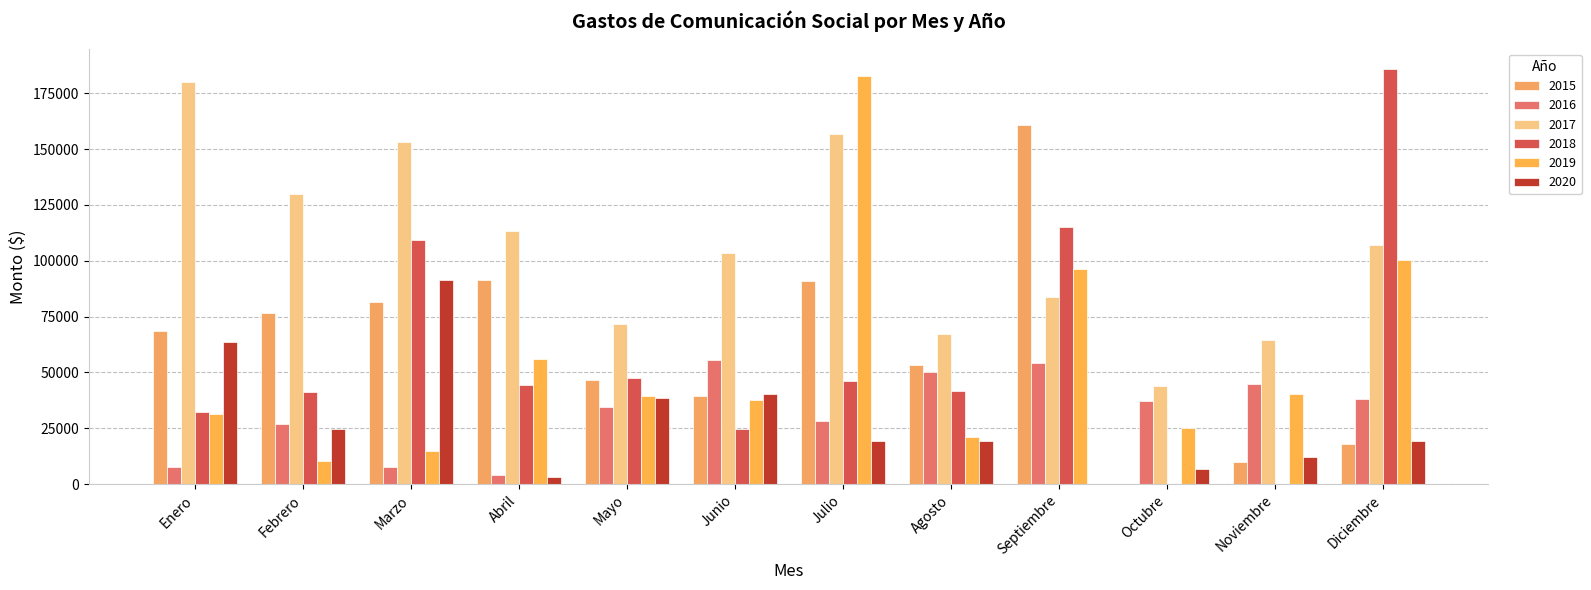

Reading left to right, extract all data points from this chart.

2015: Enero=68428.2	Febrero=76442.4	Marzo=81664.0	Abril=91159.0	Mayo=46672.0	Junio=39440.0	Julio=90748.0	Agosto=53194.0	Septiembre=160855.4	Octubre=0.0	Noviembre=9700.0	Diciembre=17846.6
2016: Enero=7850.5	Febrero=26857.0	Marzo=7850.5	Abril=4234.0	Mayo=34409.7	Junio=55715.4	Julio=28170.8	Agosto=50071.4	Septiembre=54152.8	Octubre=37160.6	Noviembre=44634.8	Diciembre=37920.8
2017: Enero=180076.2	Febrero=129658.9	Marzo=153366.2	Abril=113471.2	Mayo=71858.8	Junio=103672.4	Julio=156866.7	Agosto=67276.0	Septiembre=83593.0	Octubre=43822.0	Noviembre=64479.8	Diciembre=107000.0
2018: Enero=32360.0	Febrero=41180.0	Marzo=109172.0	Abril=44240.0	Mayo=47504.8	Junio=24500.0	Julio=46088.8	Agosto=41789.8	Septiembre=115220.8	Octubre=0.0	Noviembre=0.0	Diciembre=185707.1
2019: Enero=31176.0	Febrero=10440.0	Marzo=14964.0	Abril=56066.7	Mayo=39481.3	Junio=37508.0	Julio=182670.7	Agosto=21074.7	Septiembre=96200.0	Octubre=24932.0	Noviembre=40408.0	Diciembre=100184.0
2020: Enero=63391.9	Febrero=24647.5	Marzo=91488.0	Abril=3016.0	Mayo=38666.7	Junio=40524.0	Julio=19333.3	Agosto=19333.3	Septiembre=0.0	Octubre=6766.3	Noviembre=11971.2	Diciembre=19333.3